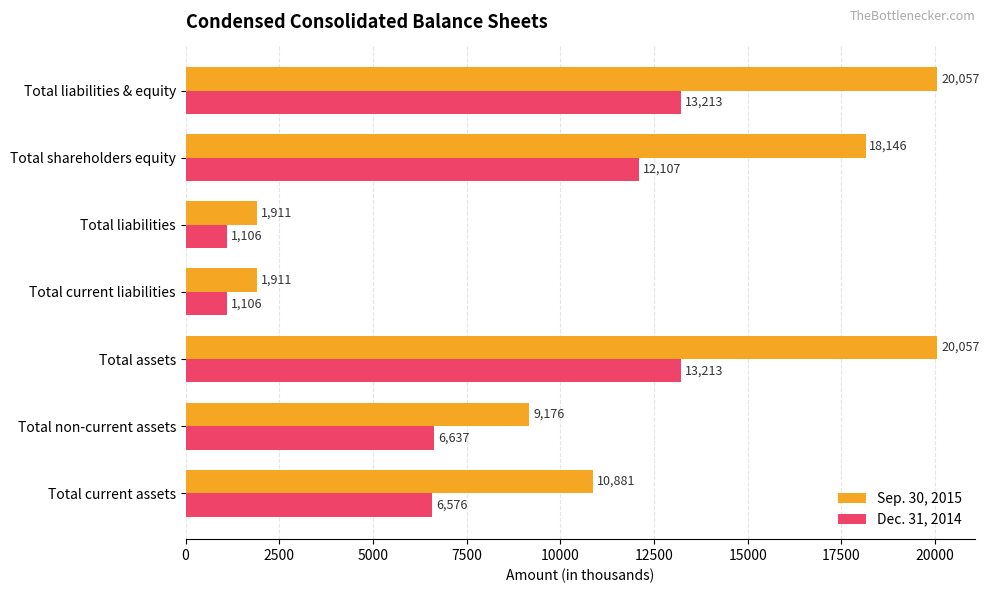

What is the smallest value displayed?

1106